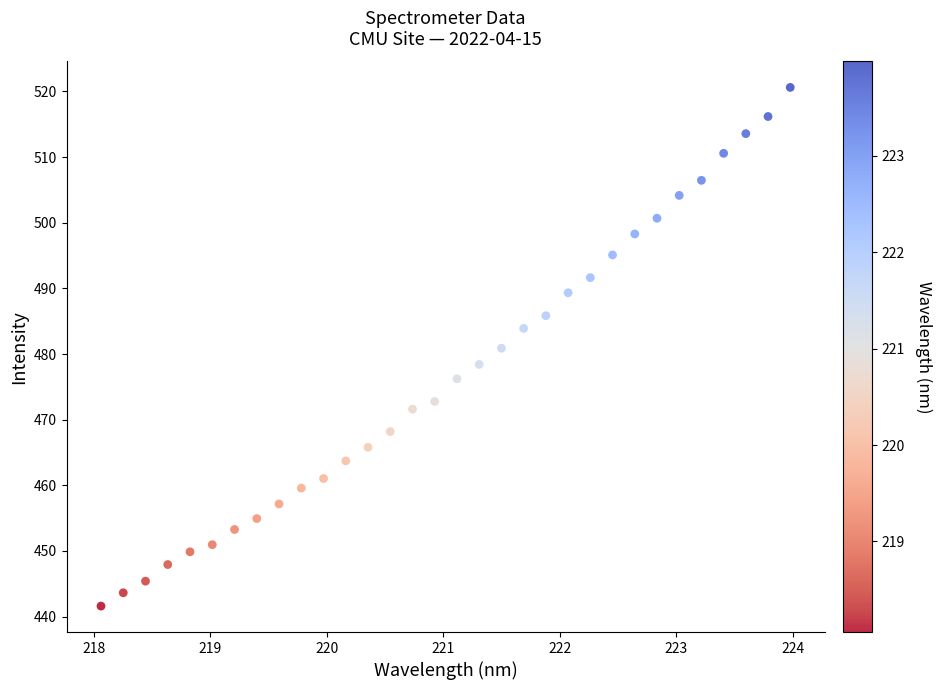

What is the range of X values (max minus min)?

5.9